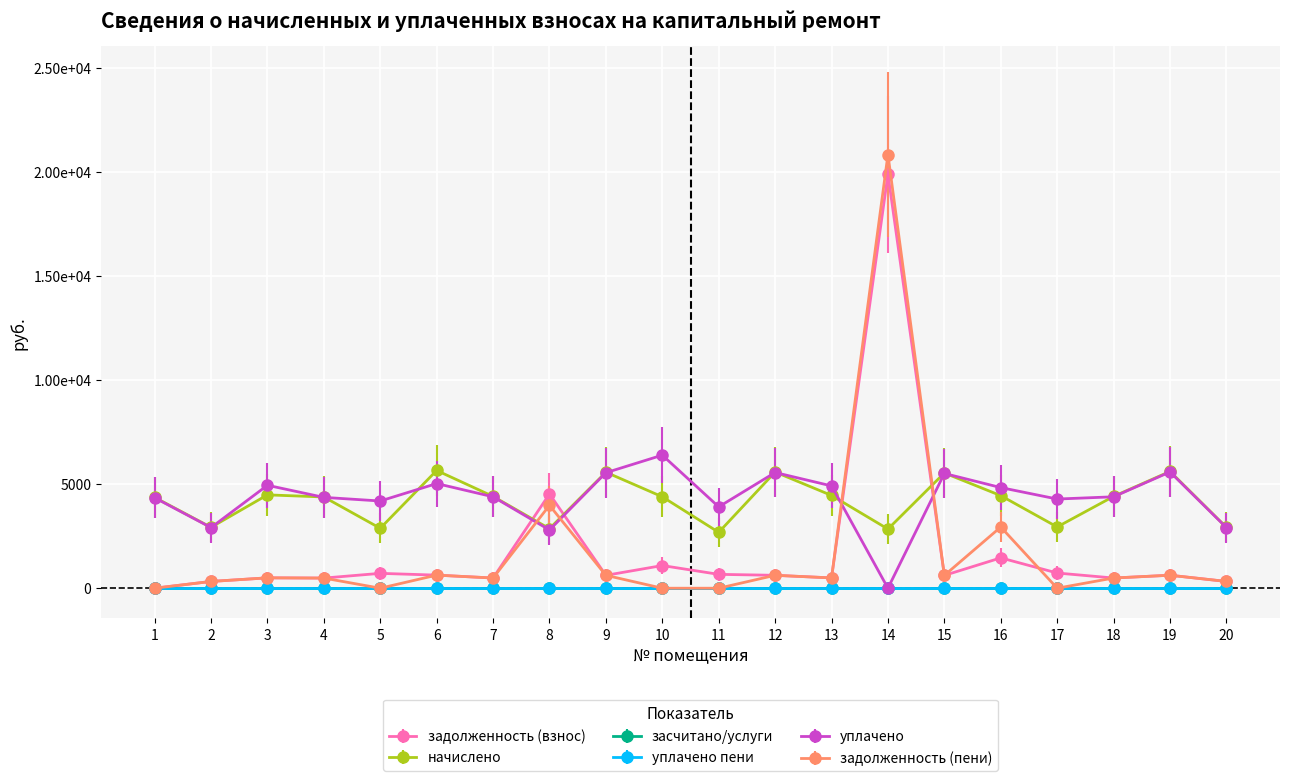

Does the chart have visible grid lines?

Yes